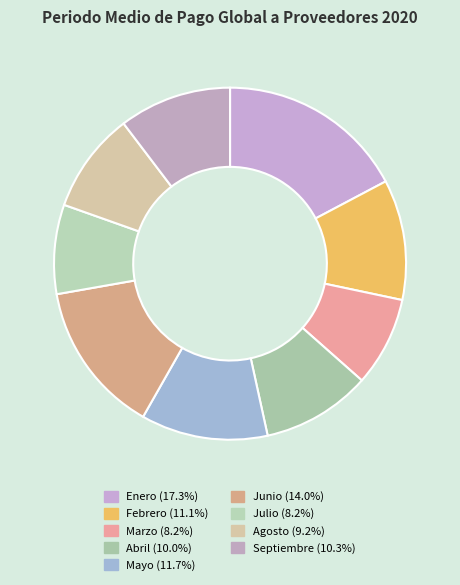

Is Abril the majority of the pie?

No